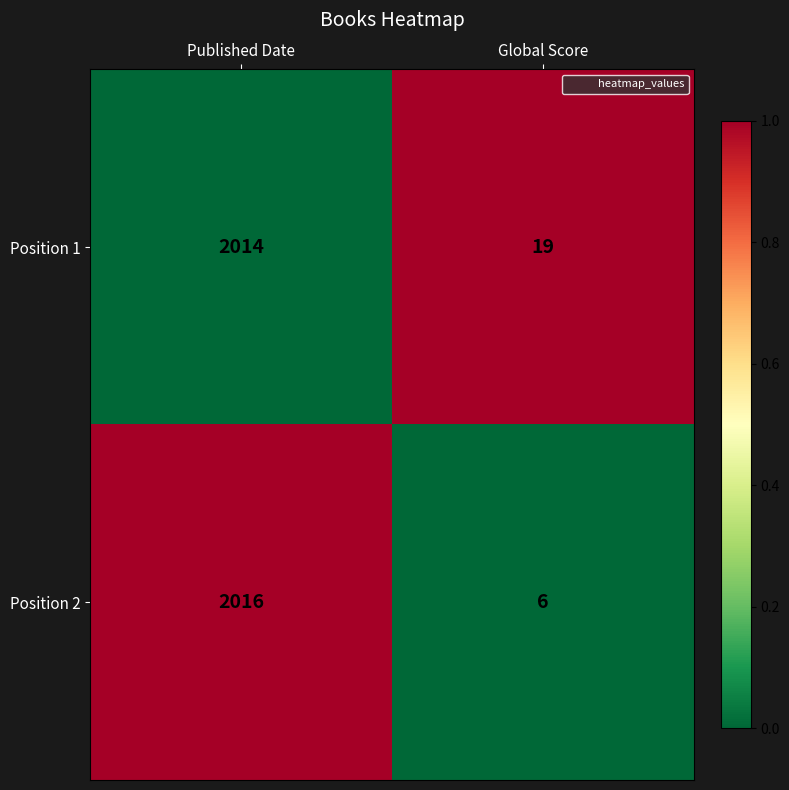

Is the value of Position 1 at Published Date greater than the value of Position 2 at Published Date?

No